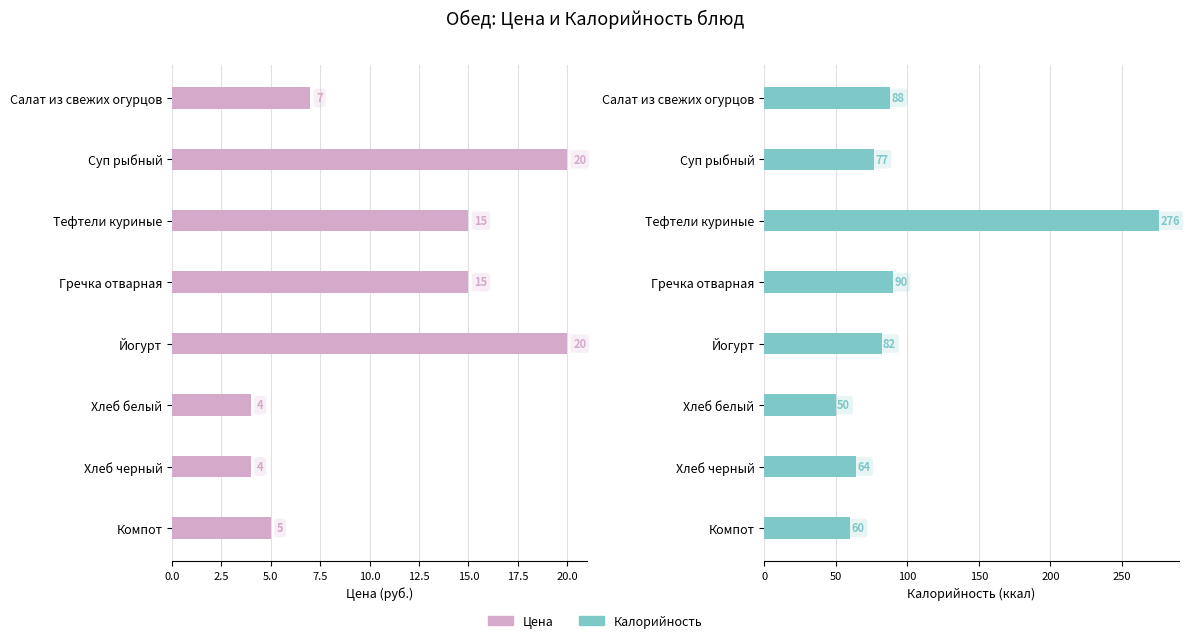

Reading right to left, transcribe all the data shown in this chart.

Цена: 5	4	4	20	15	15	20	7
Калорийность: 60	64	50	82	90	276	77	88